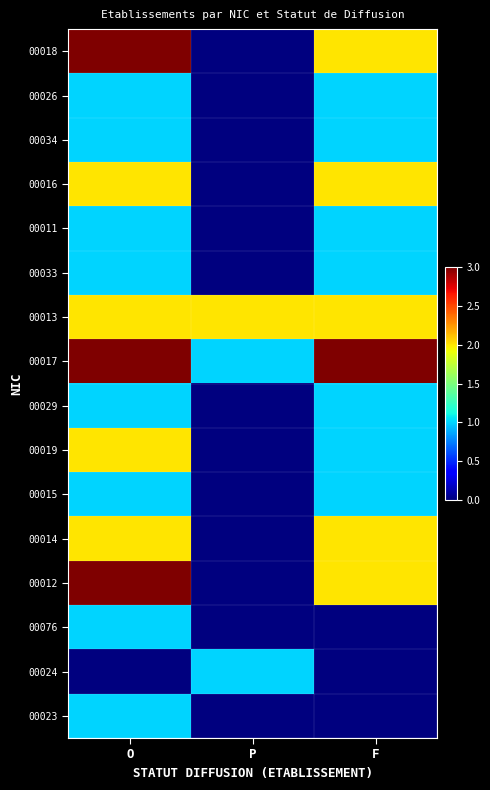

At which category is the sum across all series the highest?

O